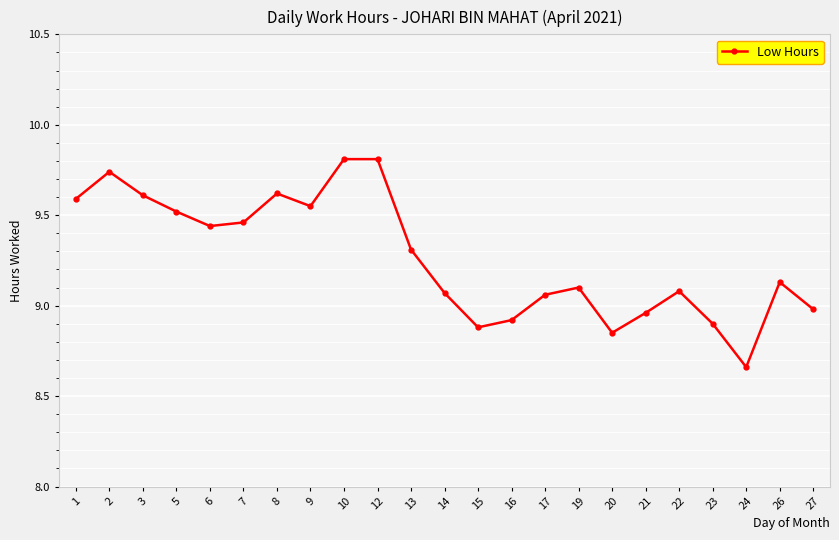

At which category does the chart reach its minimum across all series?

24